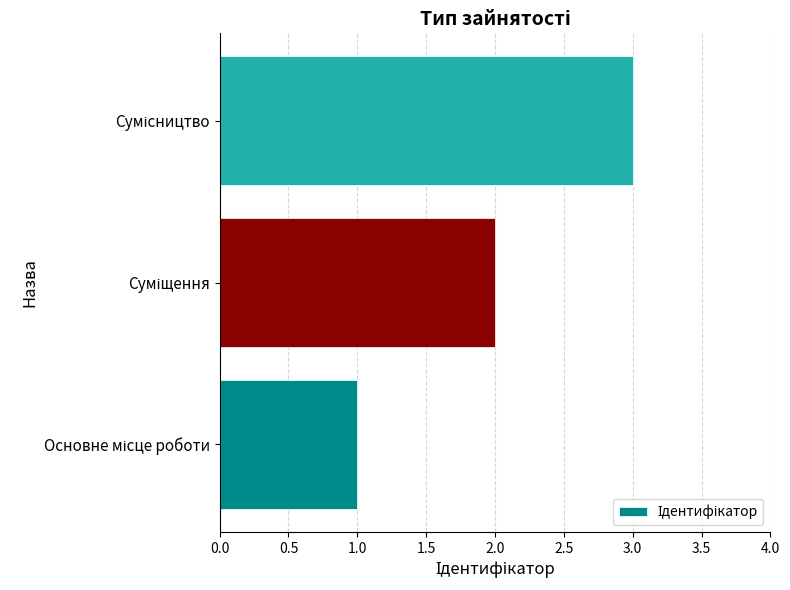

Count the values in the range 1 to 3.

3